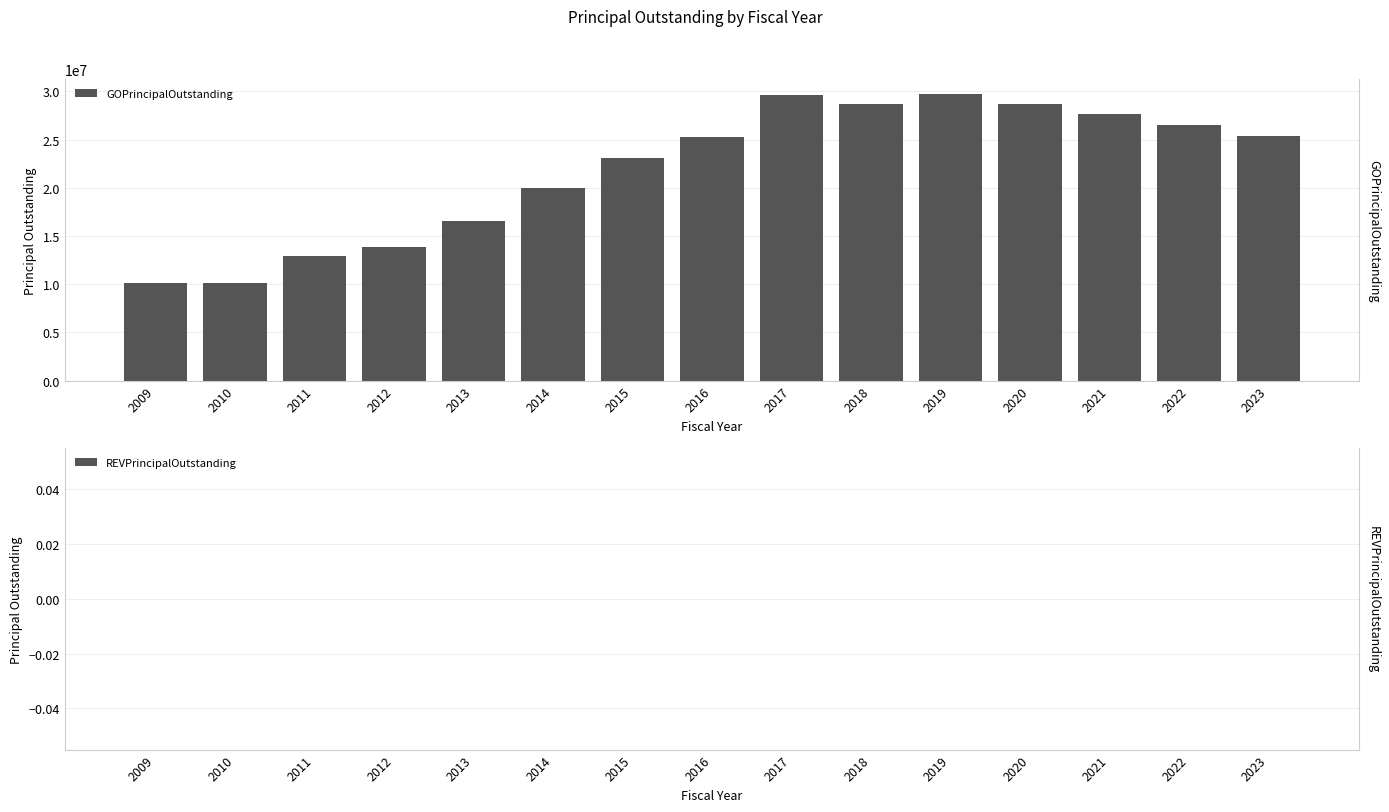

Rank the categories by GOPrincipalOutstanding value from highest to lowest.

2019, 2017, 2020, 2018, 2021, 2022, 2023, 2016, 2015, 2014, 2013, 2012, 2011, 2009, 2010